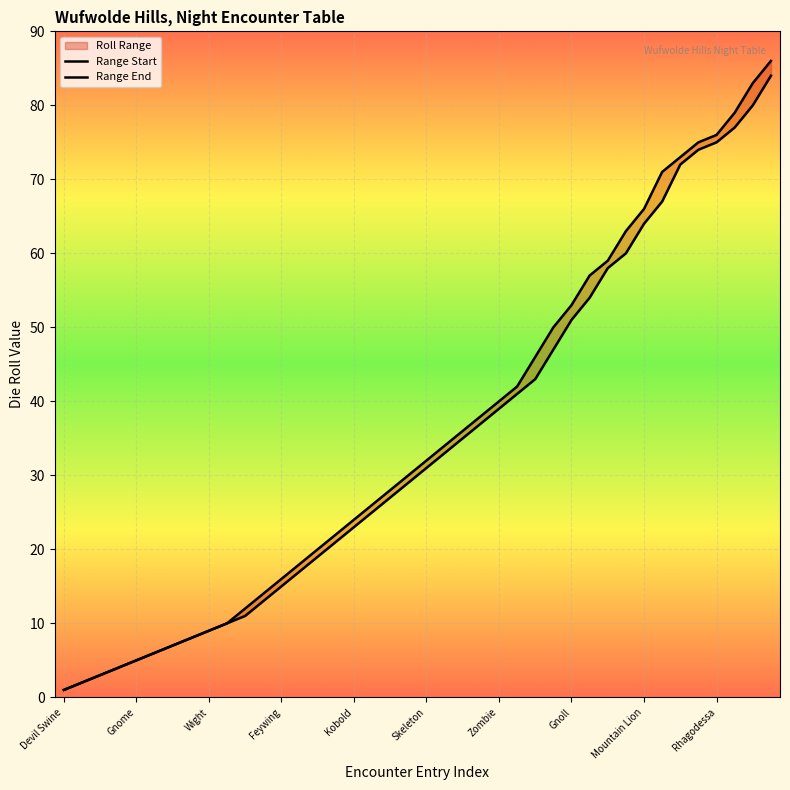

Rank the series at 38 from lowest to highest value.

Range Start, Range End